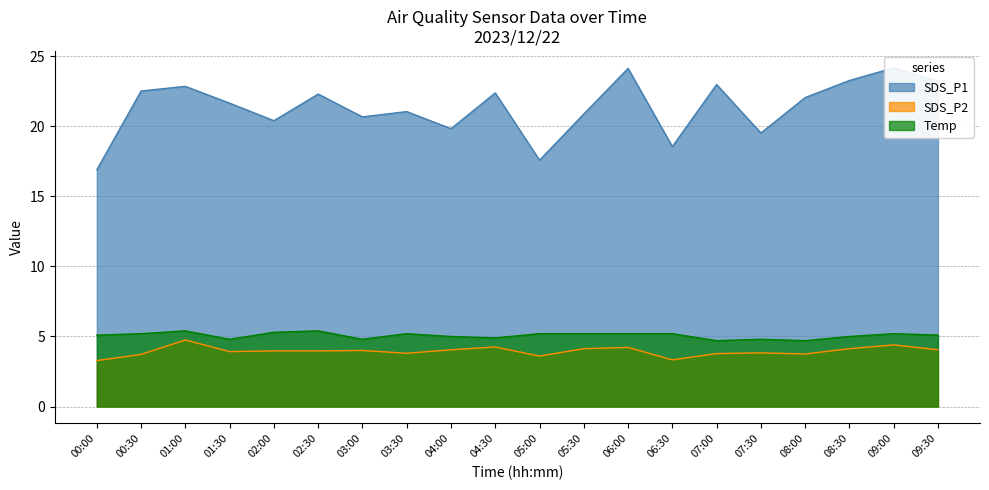

Which category has the lowest value across all series?

00:00